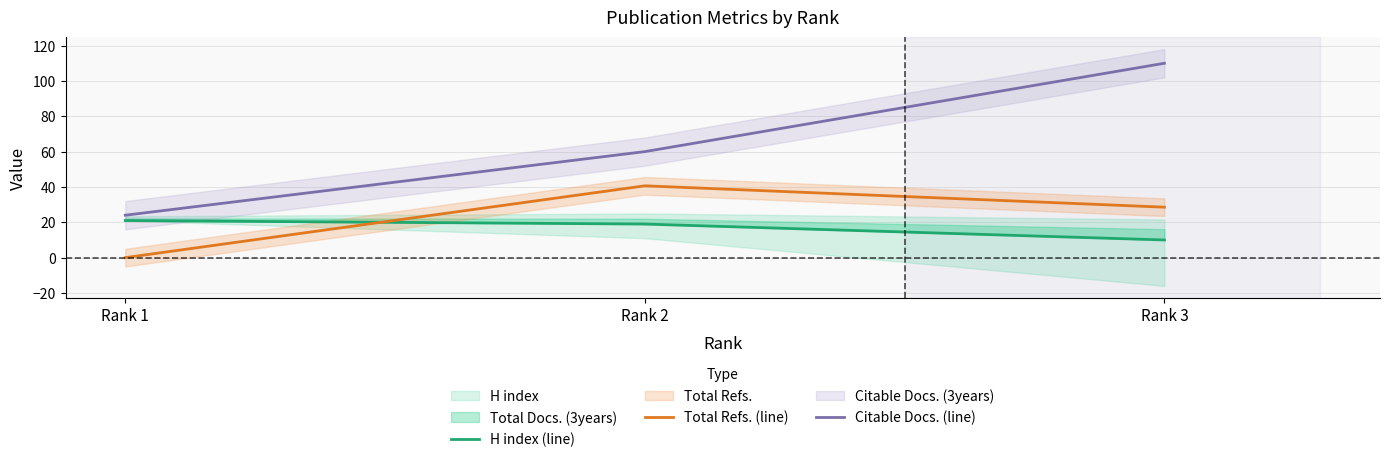

Reading right to left, extract all data points from this chart.

H index (line): 10.0	19.0	21.0
Total Refs. (line): 28.6	40.6	0.0
Citable Docs. (line): 110.0	60.0	24.0